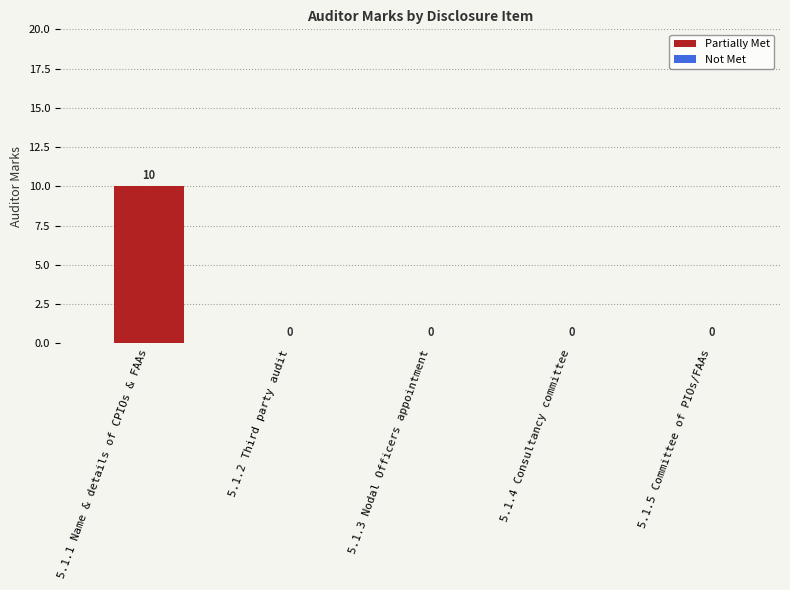

Reading left to right, list all the values displayed in this chart.

10	0	0	0	0